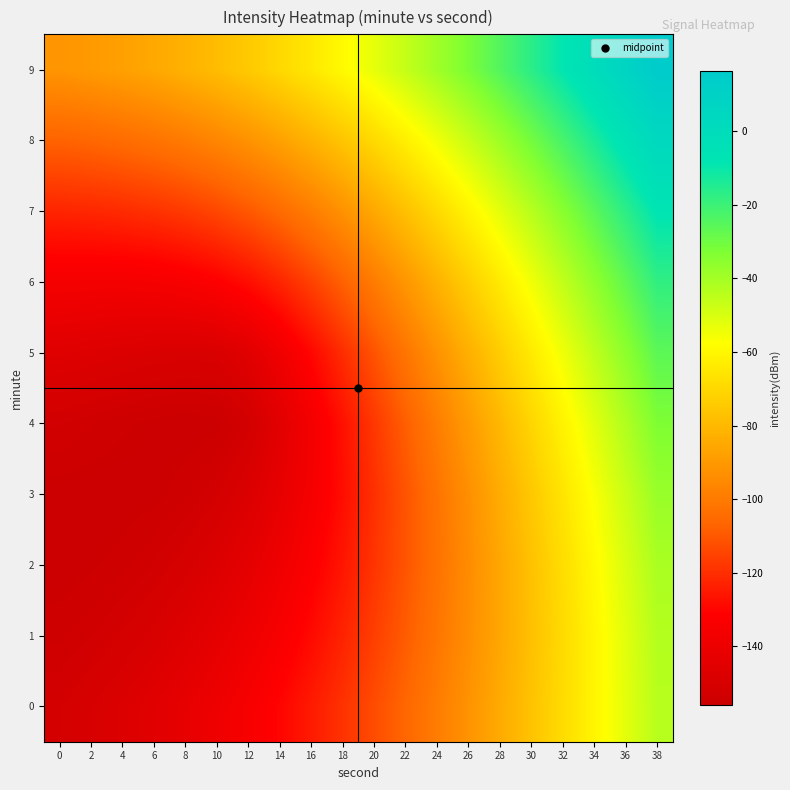

Count the number of categories in the chart.

20